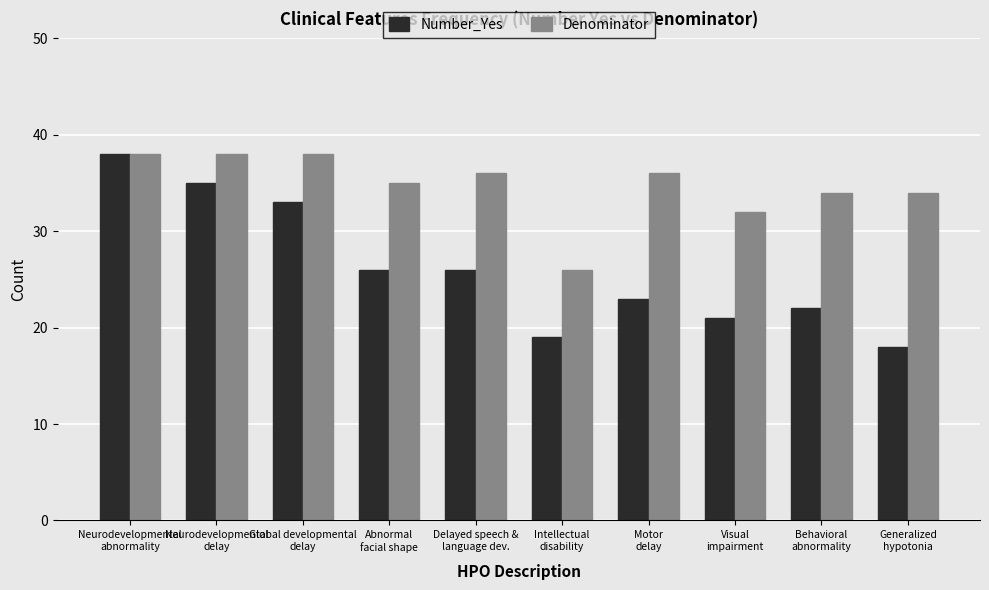

The value of Number_Yes at Abnormal
facial shape is 41. True or false?

False